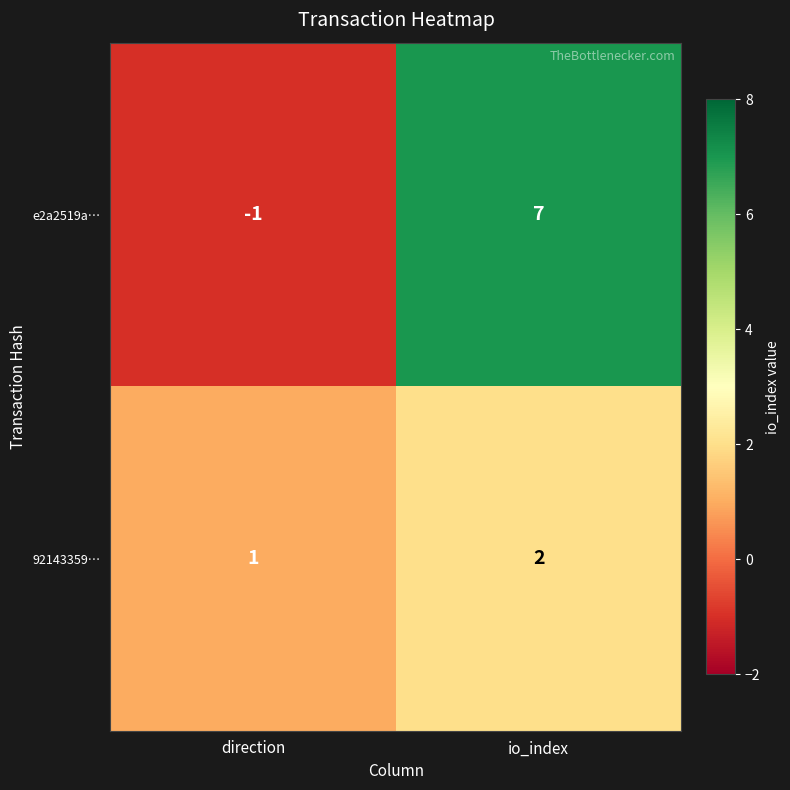

Rank the series by their average value, from highest to lowest.

e2a2519a…, 92143359…